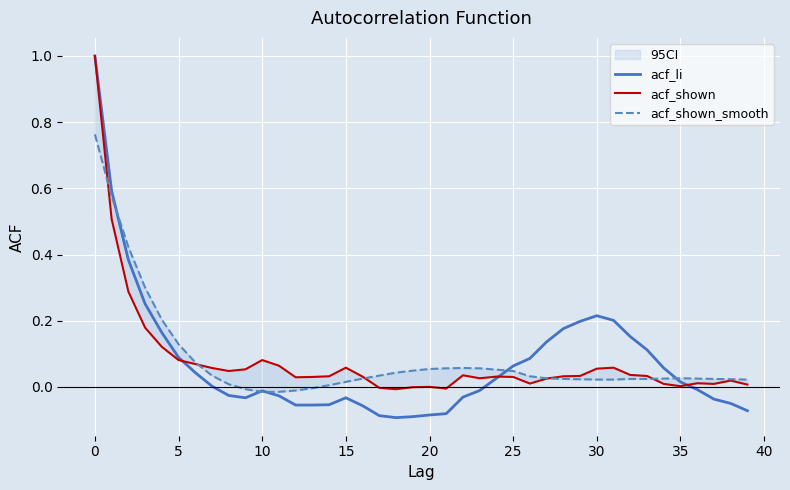

The value of acf_shown at 31 is 0.0. True or false?

False